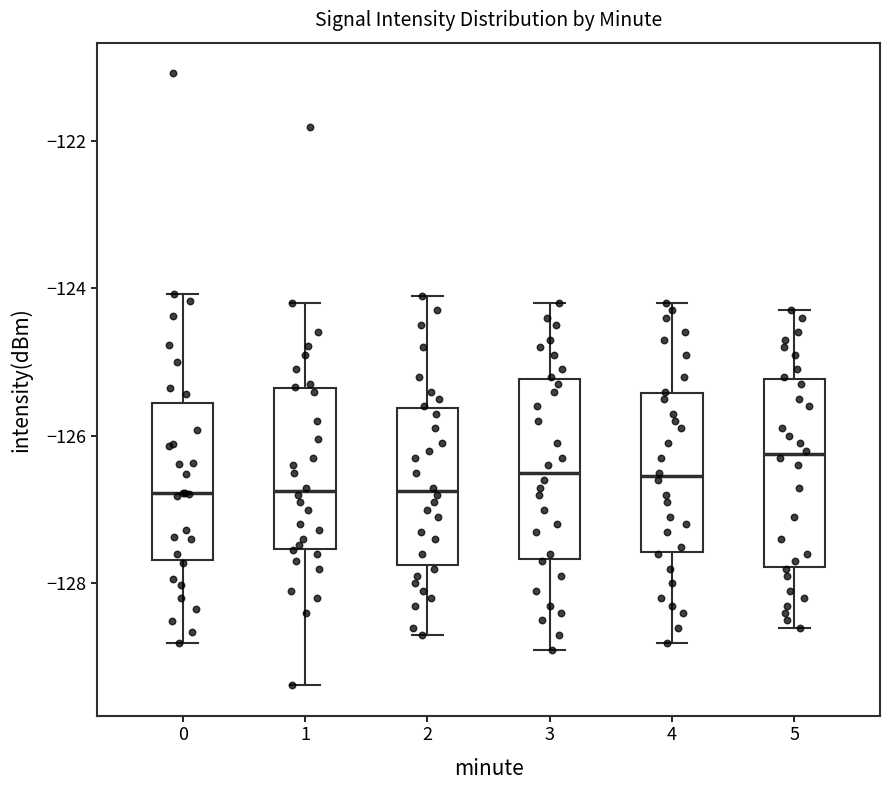

Where is the upper edge of the box at x = 5 on the y-axis? The values are not printed on the chart, so give them approximately, as read against the axis.

-125.2